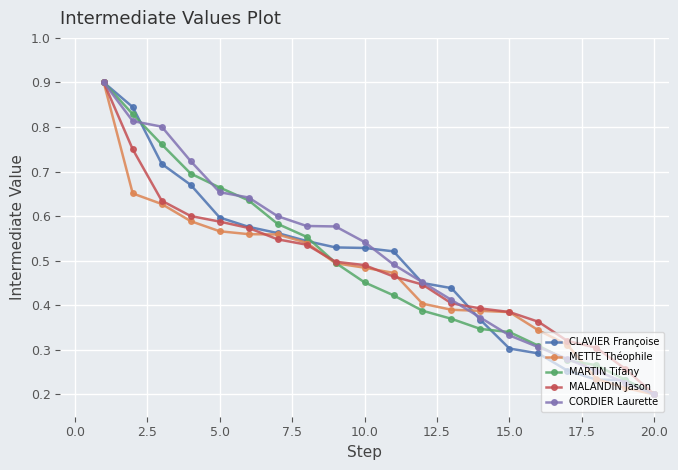

How many MARTIN Tifany values are between 0 and 1?

20